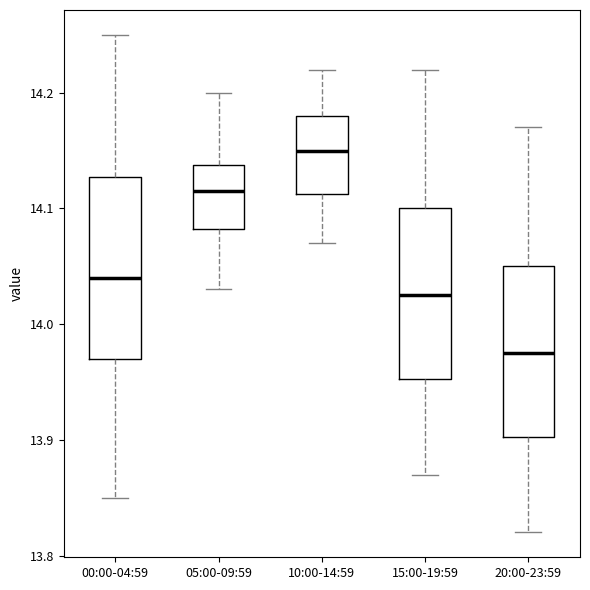

Reading left to right, transcribe this box plot: for each box, give where its median line is, the range the box spans, and where its two whiskers end, as read against the y-axis. The values are not printed on the chart, so give them approximately, as read against the axis.

00:00-04:59: median 14.04, box 13.97 to 14.13, whiskers 13.85 to 14.25
05:00-09:59: median 14.12, box 14.08 to 14.14, whiskers 14.03 to 14.20
10:00-14:59: median 14.15, box 14.11 to 14.18, whiskers 14.07 to 14.22
15:00-19:59: median 14.03, box 13.95 to 14.10, whiskers 13.87 to 14.22
20:00-23:59: median 13.98, box 13.90 to 14.05, whiskers 13.82 to 14.17